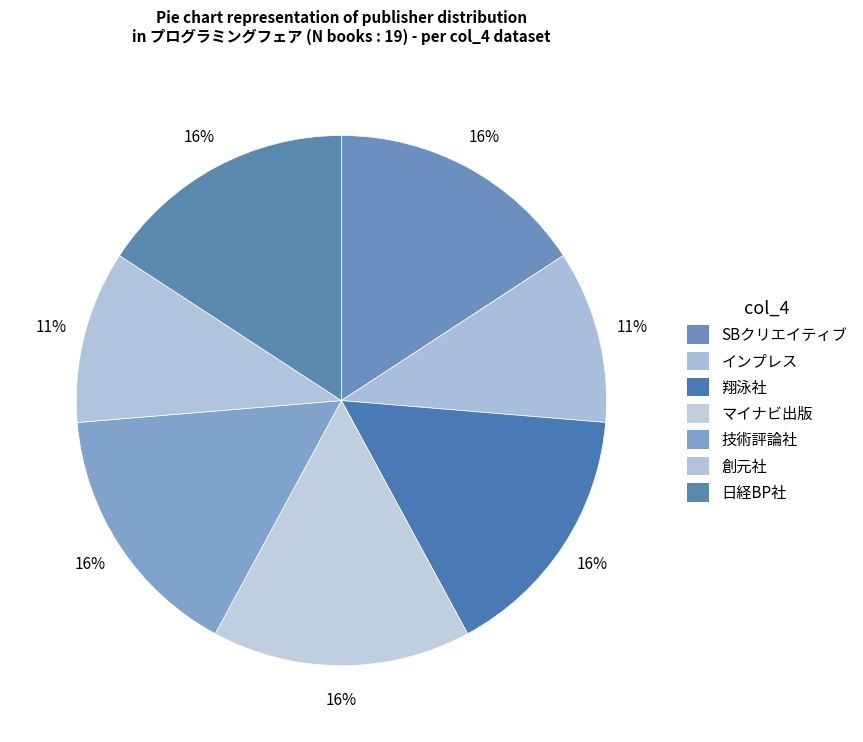

How many segments does this pie chart have?

7